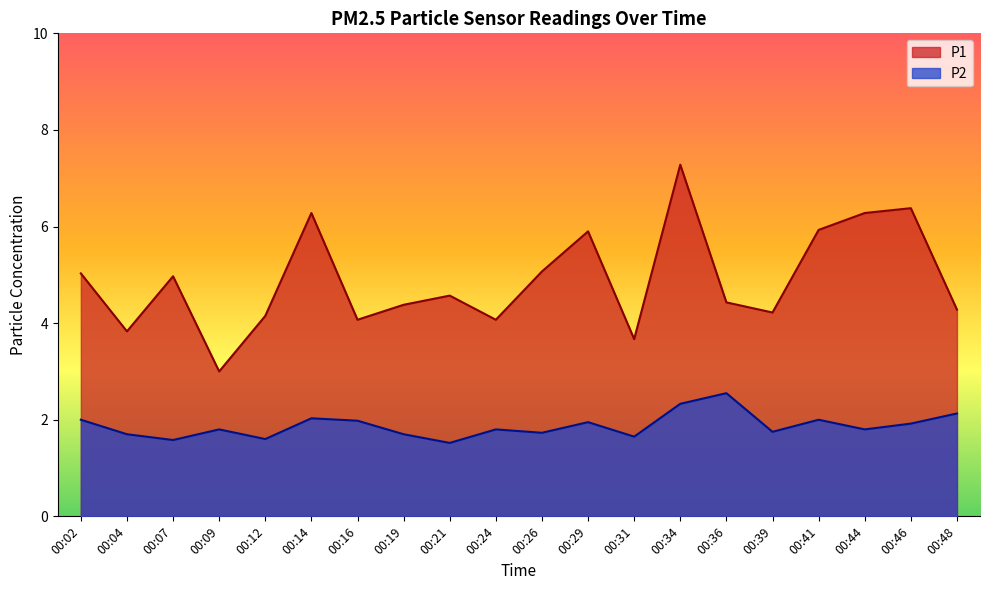

Which category has the lowest value in the P2 series?

00:21